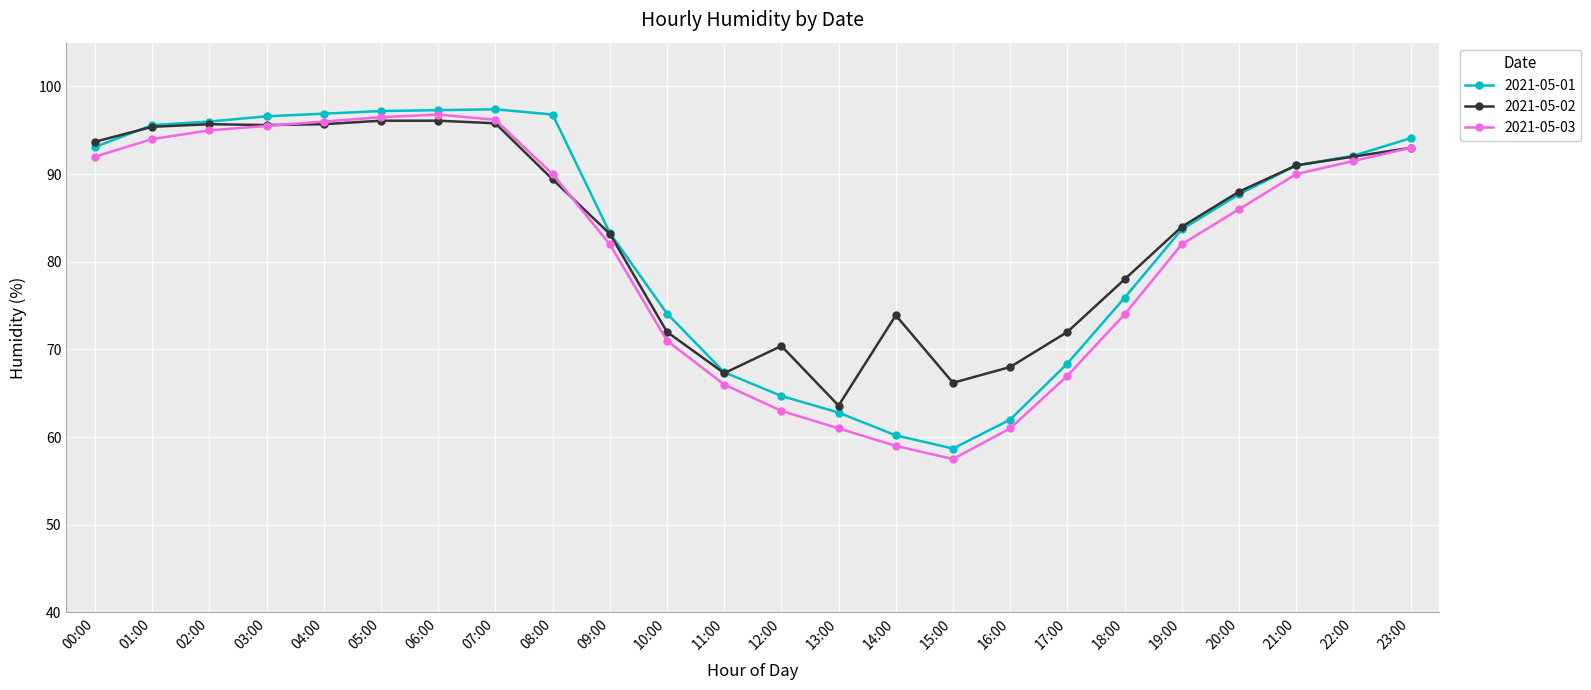

What is the difference between the highest and lowest values at 00:00?

1.7